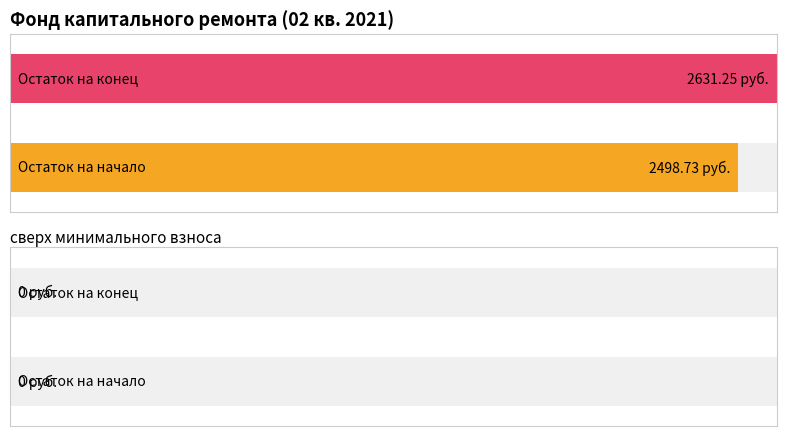

What is the maximum value for Maximum utilization?

2631.2